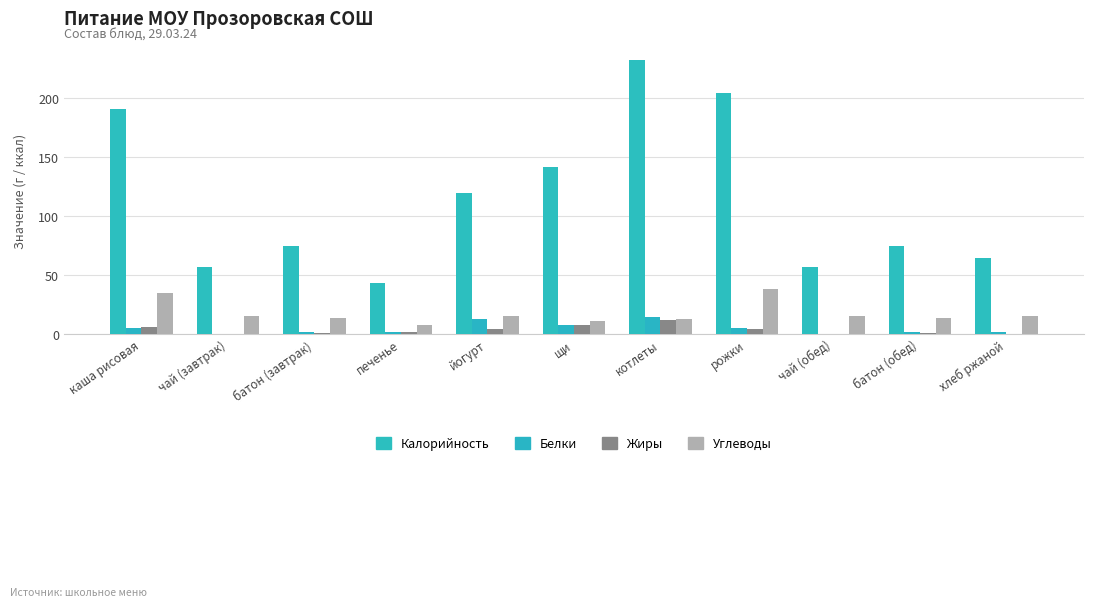

What are all the series names shown in the legend?

Калорийность, Белки, Жиры, Углеводы